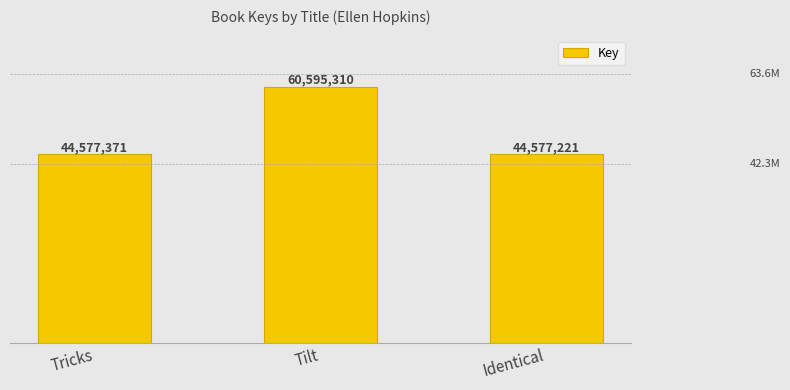

Does the chart contain stacked bars?

No